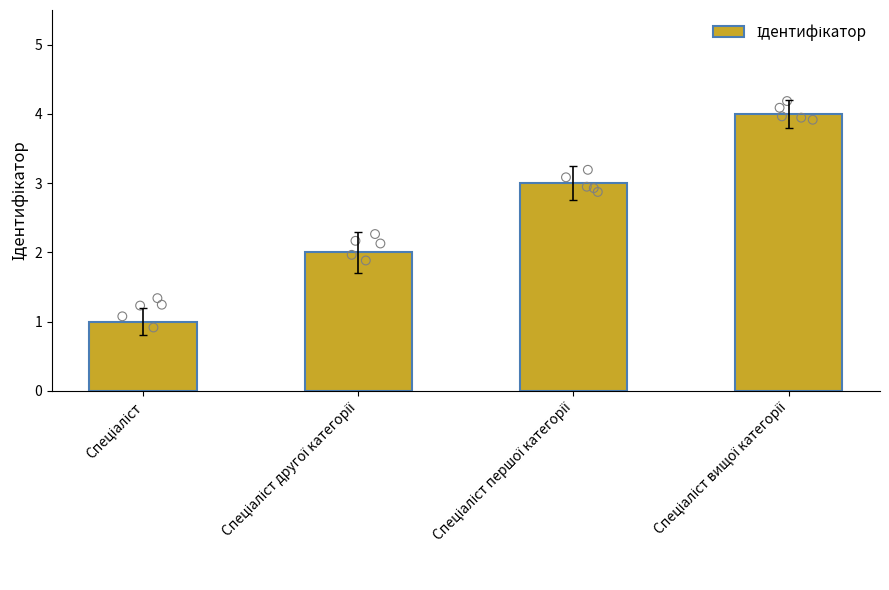

What is the change in value from Спеціаліст другої категорії to Спеціаліст вищої категорії?

+2